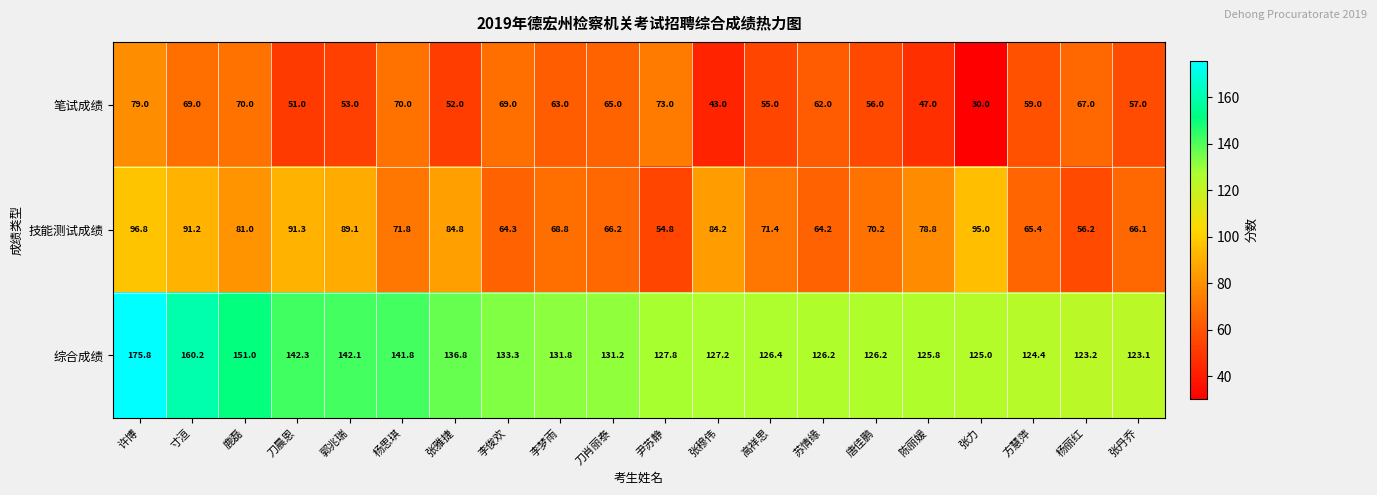

List the series in order of their overall mean, lowest first.

笔试成绩, 技能测试成绩, 综合成绩